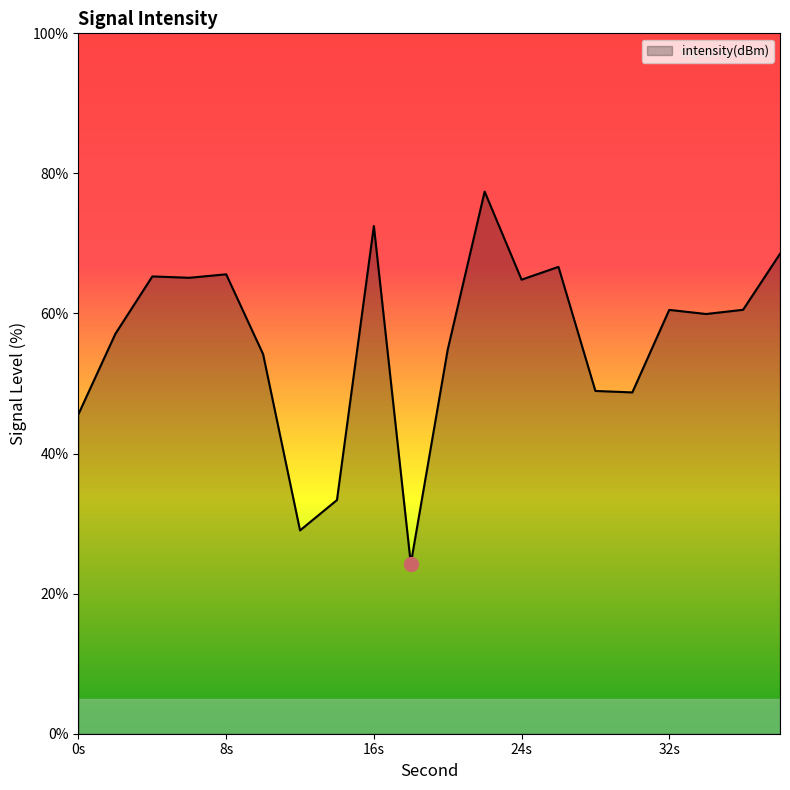

True or false: there are more than 1 points higher than both neighbors.

True